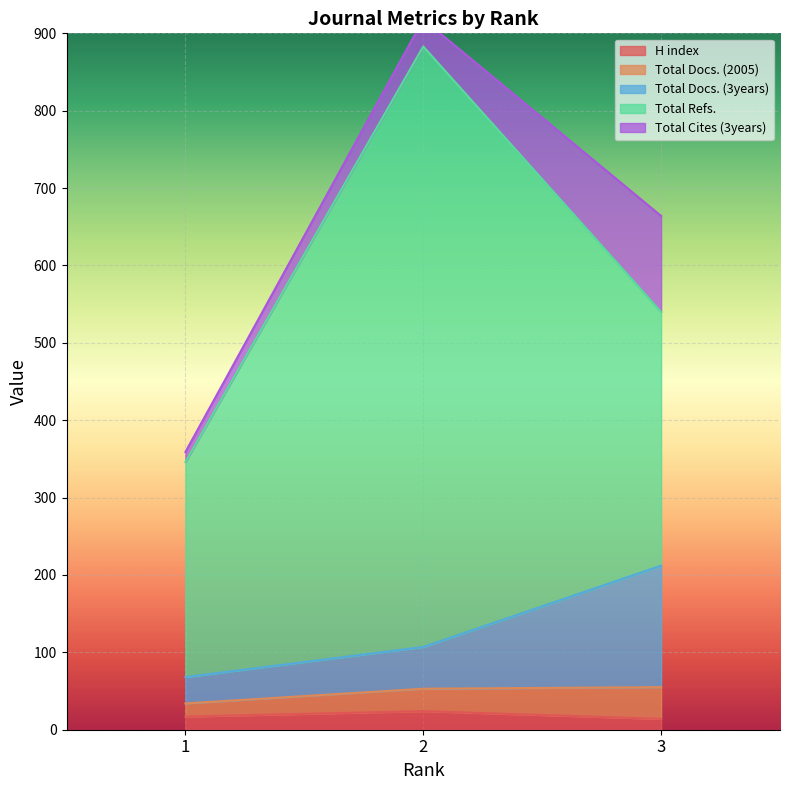

What are all the series names shown in the legend?

H index, Total Docs. (2005), Total Docs. (3years), Total Refs., Total Cites (3years)